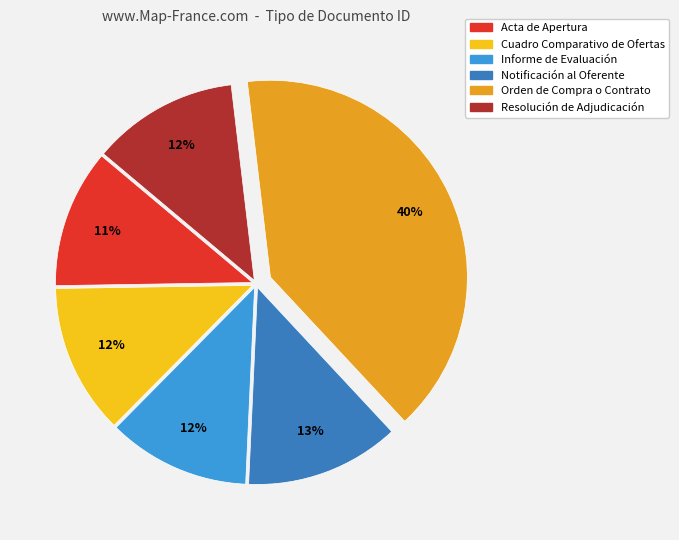

To the nearest percent, what is the average slice percentage?

17%